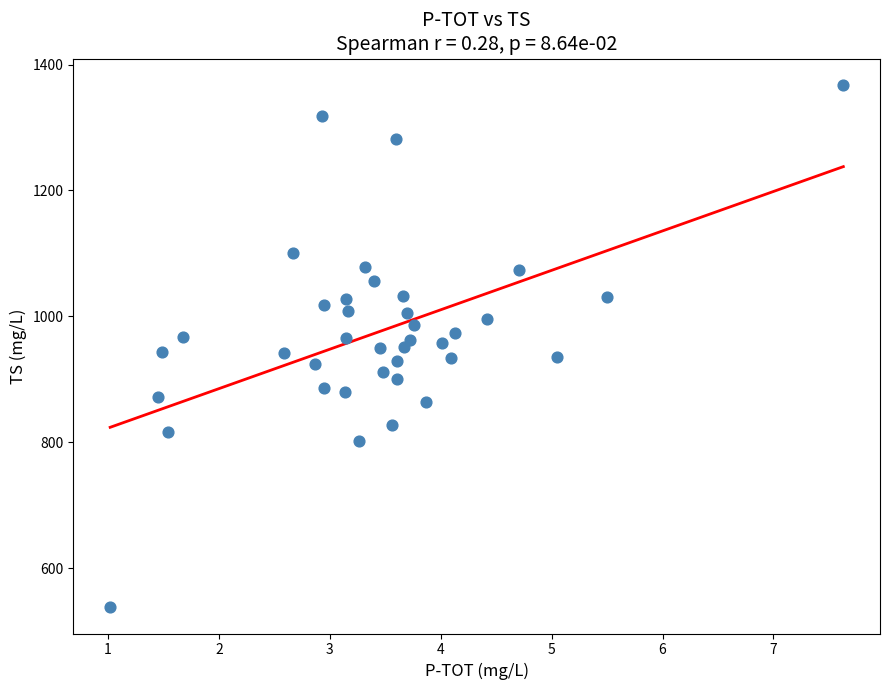

What is the range of Y values (max minus min)?

830